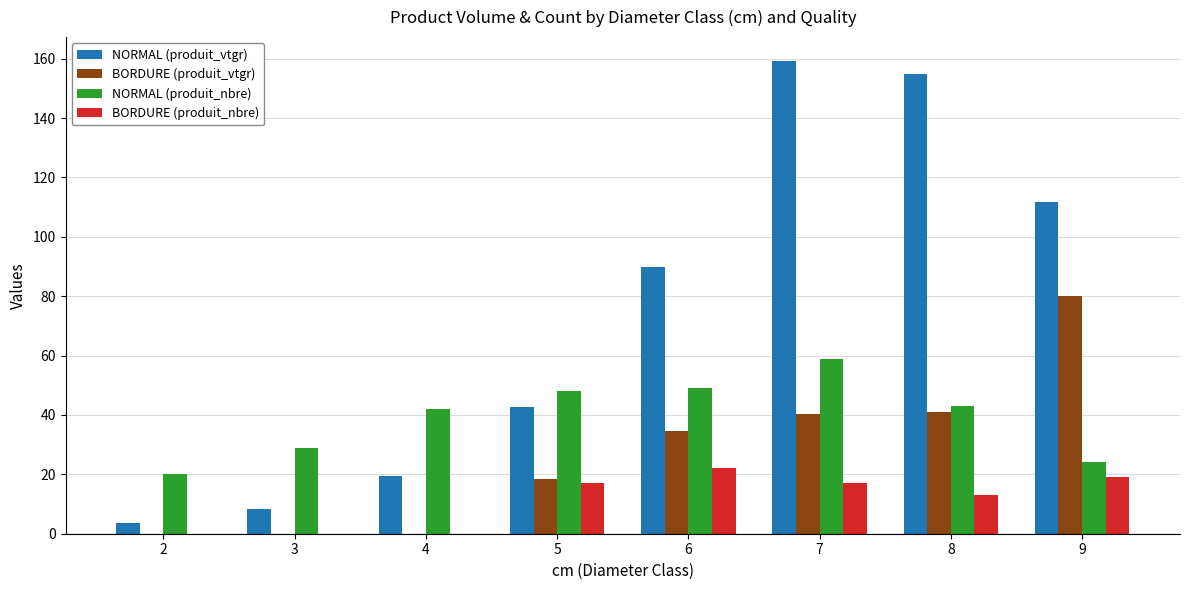

What is the difference between the BORDURE (produit_vtgr) values at 9 and 4?

80.0